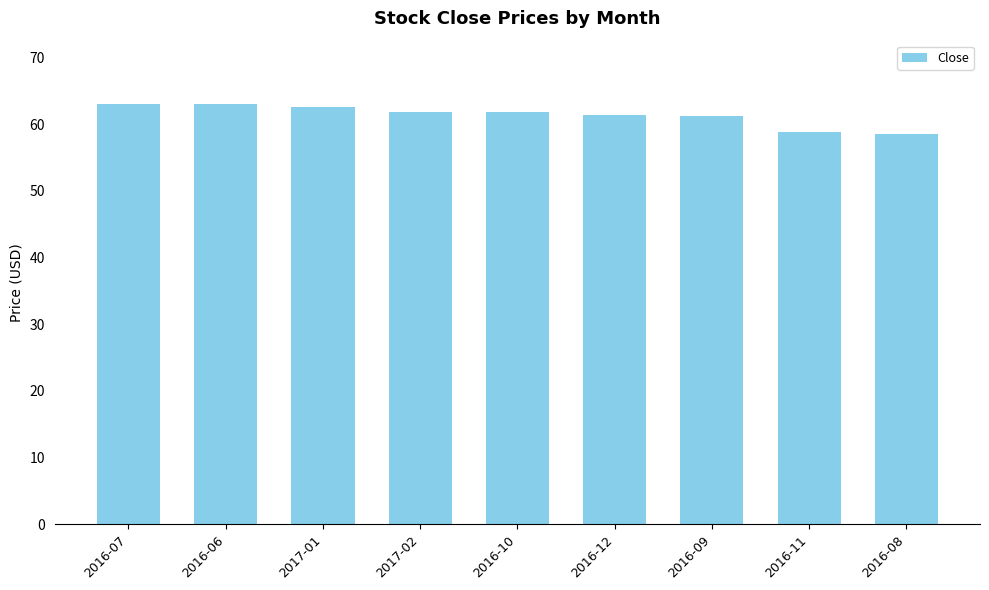

What is the greatest value displayed?

63.0